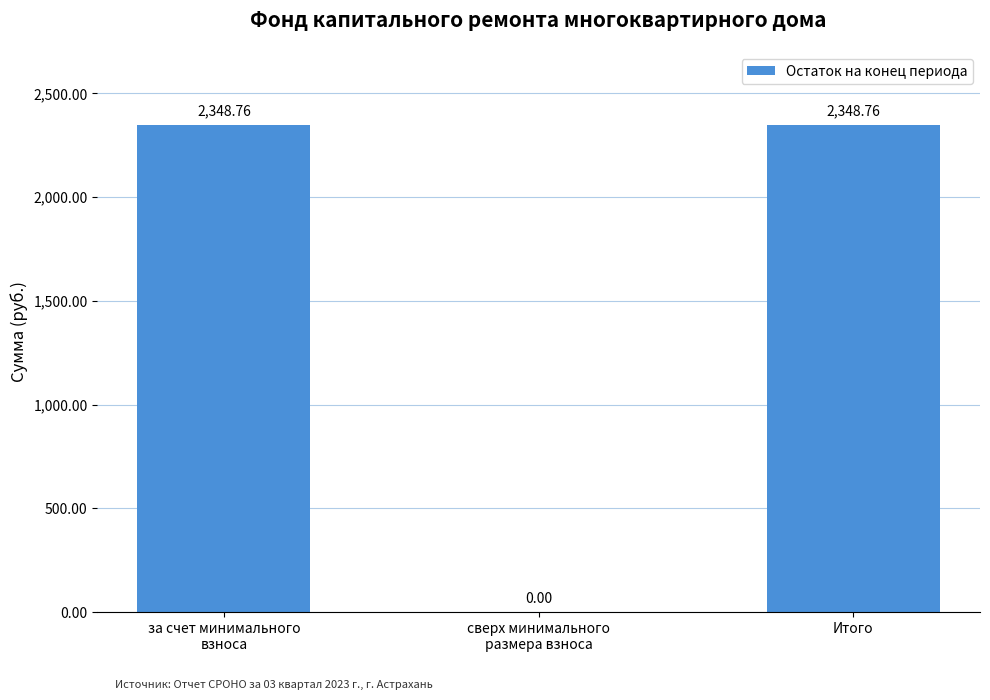

At which label is the value closest to 1174?

сверх минимального
размера взноса